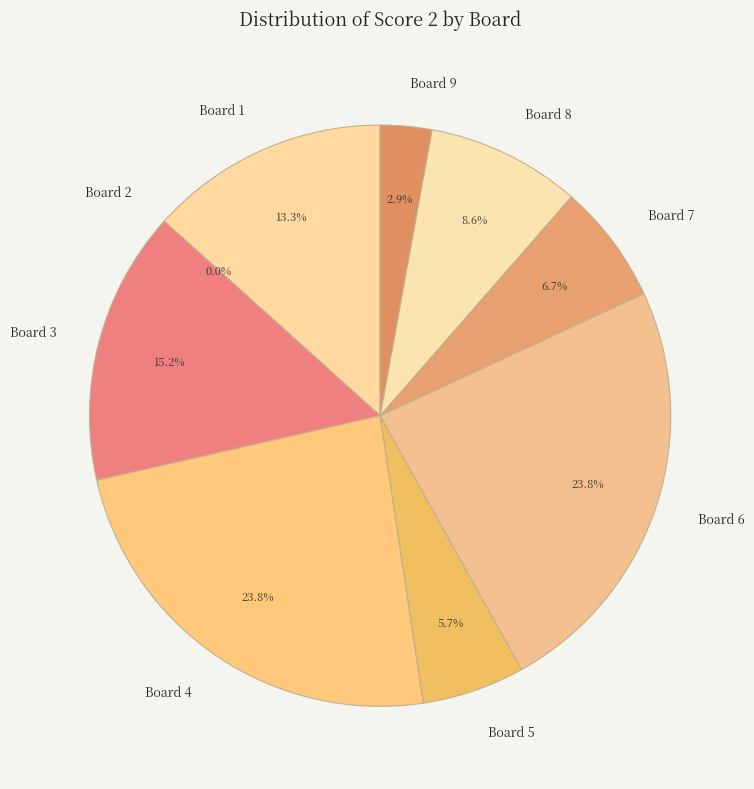

True or false: Board 2 accounts for 0% of the total.

True